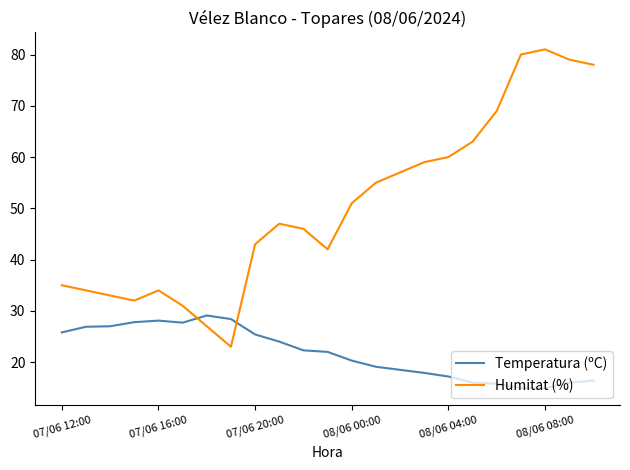

How many times do Humitat (%) and Temperatura (ºC) cross each other?

2